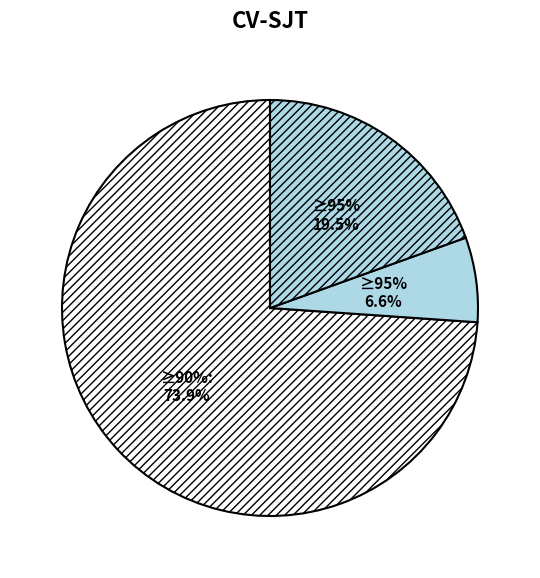

Is it true that 33 is 20% of the pie?

False